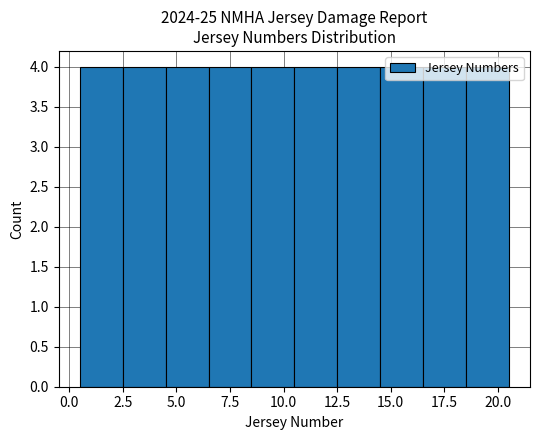

Reading left to right, transcribe this chart: for each bar, give the range it covers on the x-axis and its height. The values are not printed on the chart, so give them approximately, as read against the axis.

0.5 to 2.5: 4
2.5 to 4.5: 4
4.5 to 6.5: 4
6.5 to 8.5: 4
8.5 to 10.5: 4
10.5 to 12.5: 4
12.5 to 14.5: 4
14.5 to 16.5: 4
16.5 to 18.5: 4
18.5 to 20.5: 4